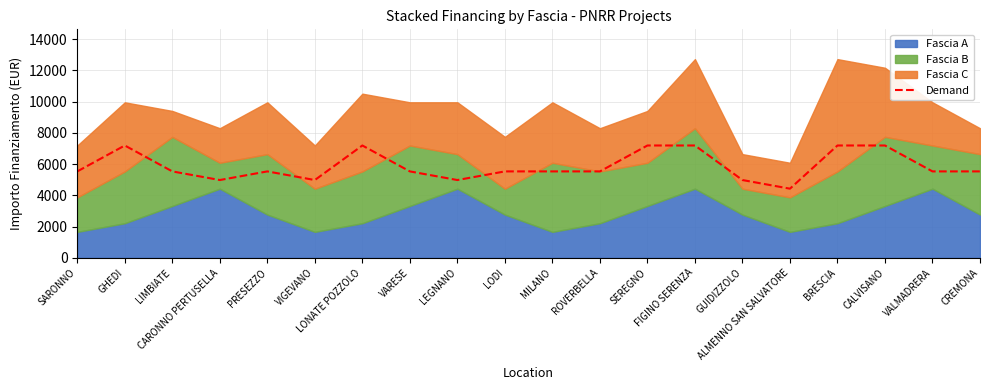

The value at LODI is 5530. True or false?

True